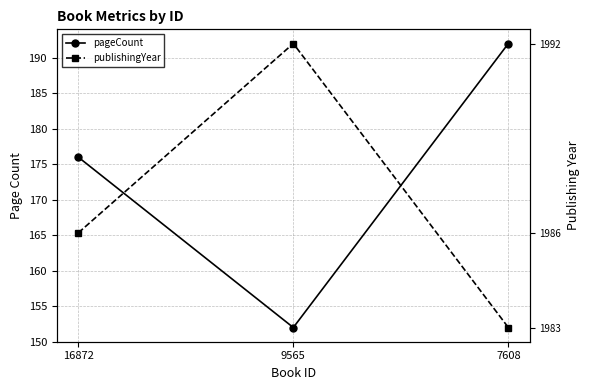

At which category is the sum across all series the highest?

7608